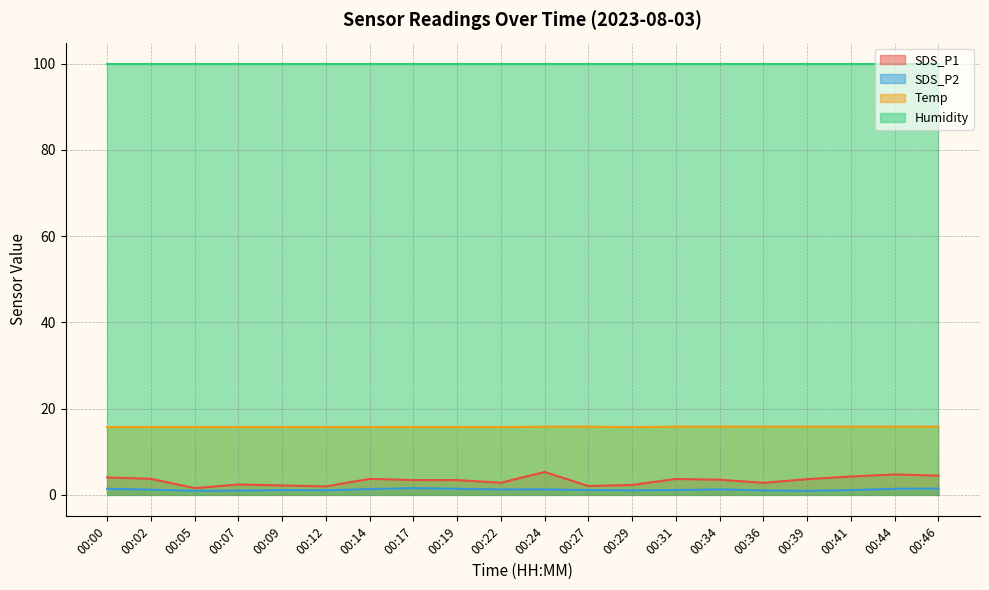

What is the lowest value of the Temp series?

15.7